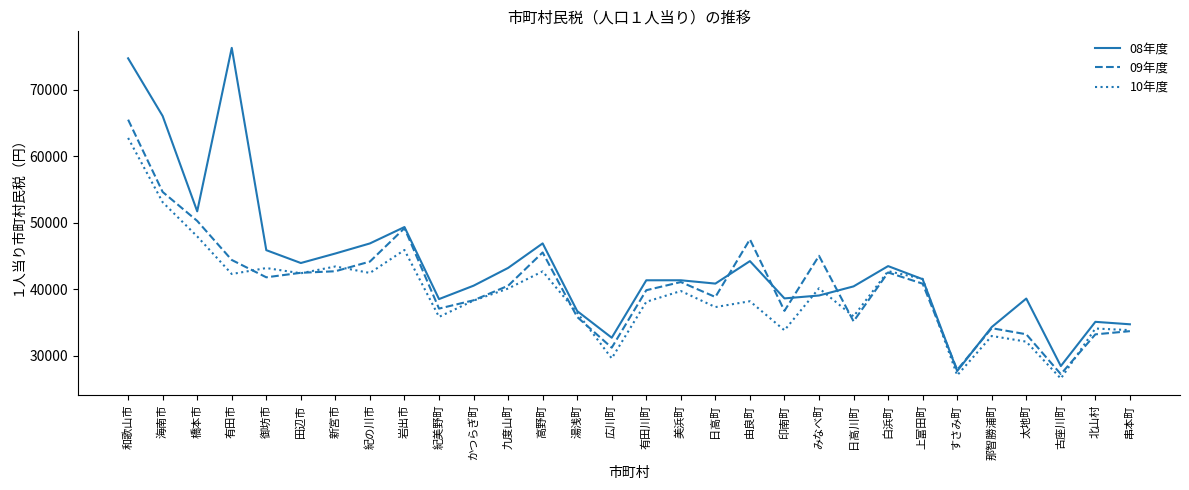

What is the difference between the maximum and minimum values in the 09年度 series?

38315.7